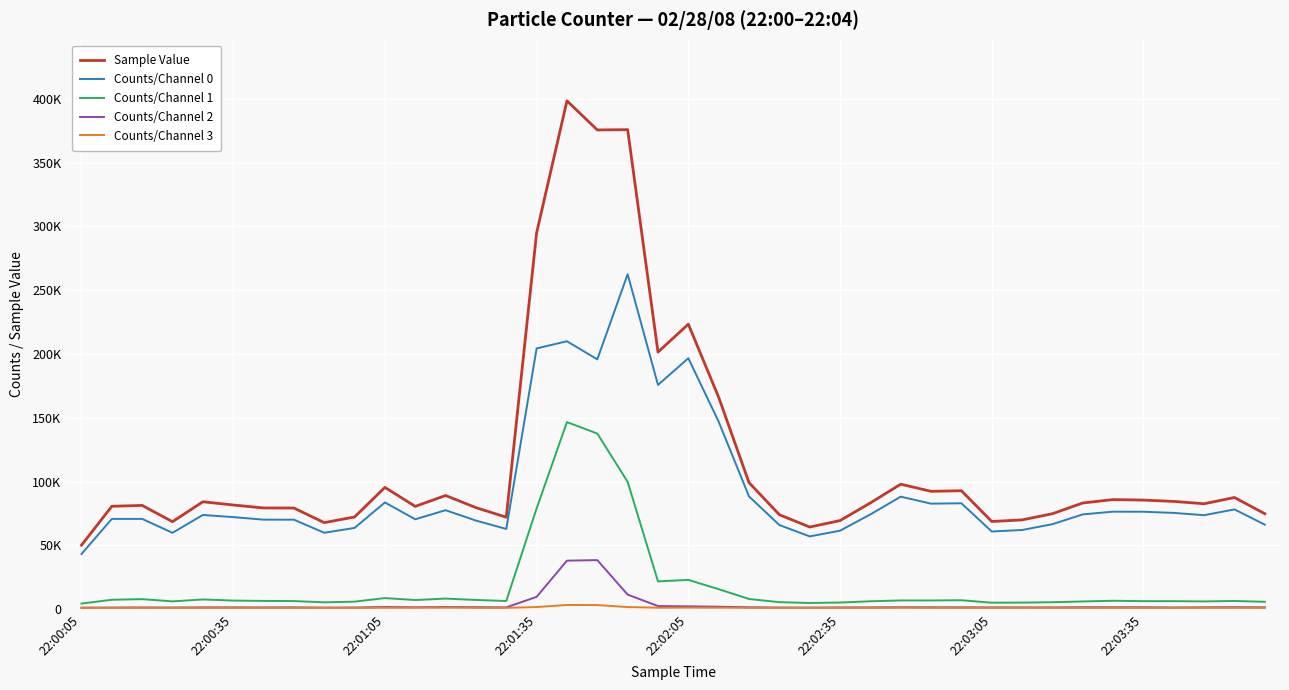

Does the chart display data point markers on the line(s)?

No